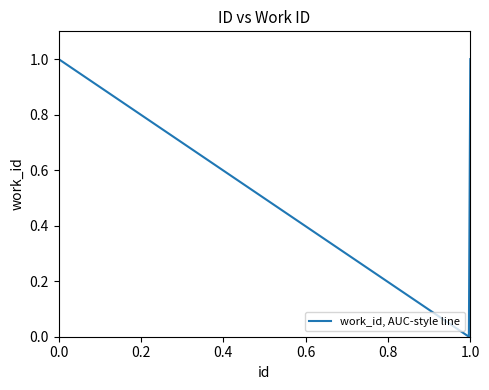

How many values are below 1?

2